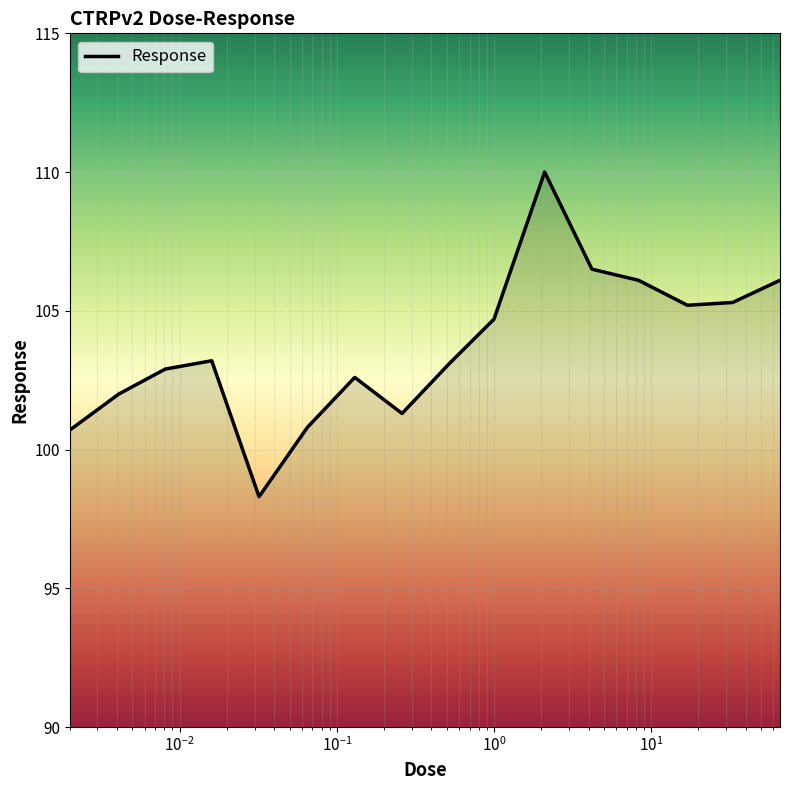

How many interior local peaks (higher than both neighbors) does the data have?

3